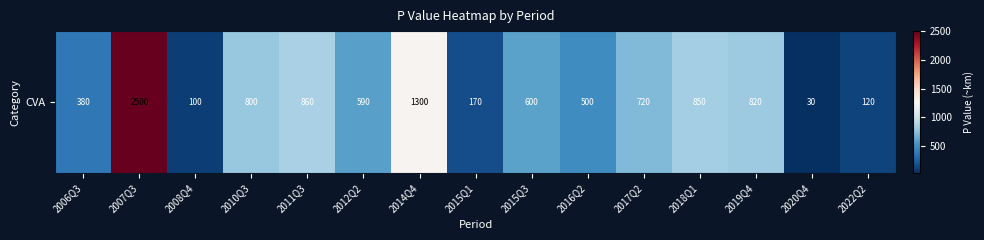

The value at 2015Q3 is 962. True or false?

False